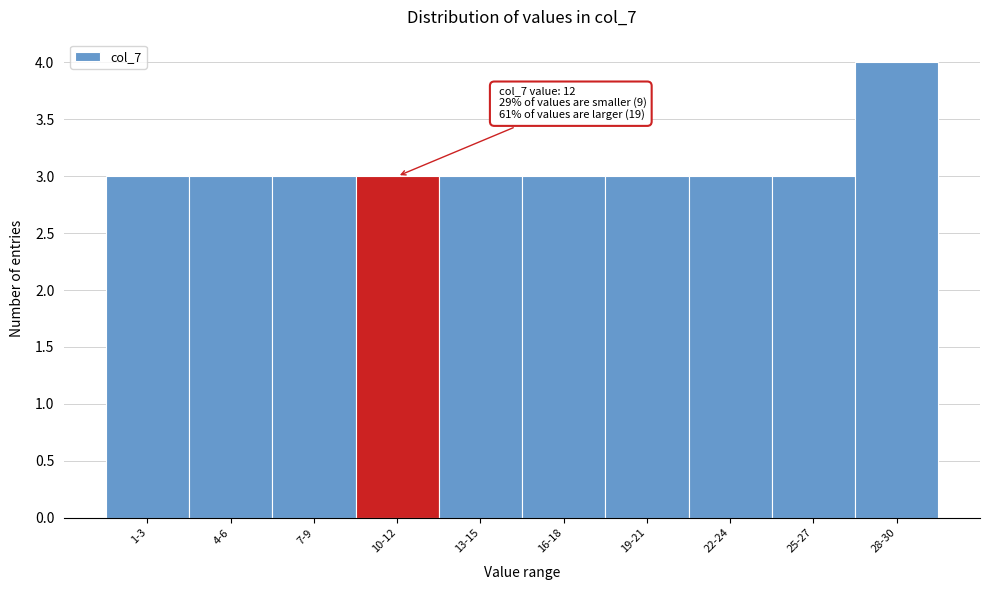

Reading right to left, transcribe all the data shown in this chart.

28-30=4	25-27=3	22-24=3	19-21=3	16-18=3	13-15=3	10-12=3	7-9=3	4-6=3	1-3=3